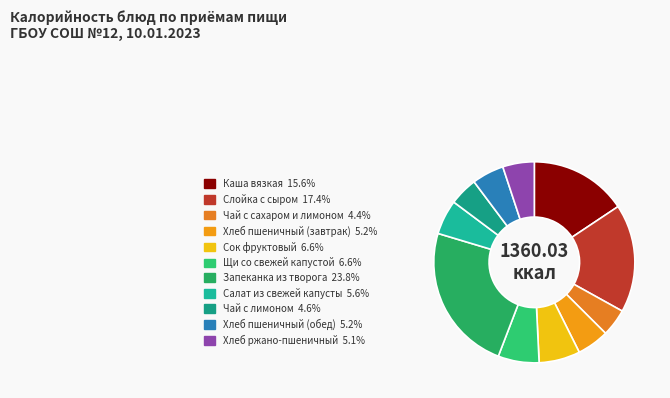

How many segments does this pie chart have?

11